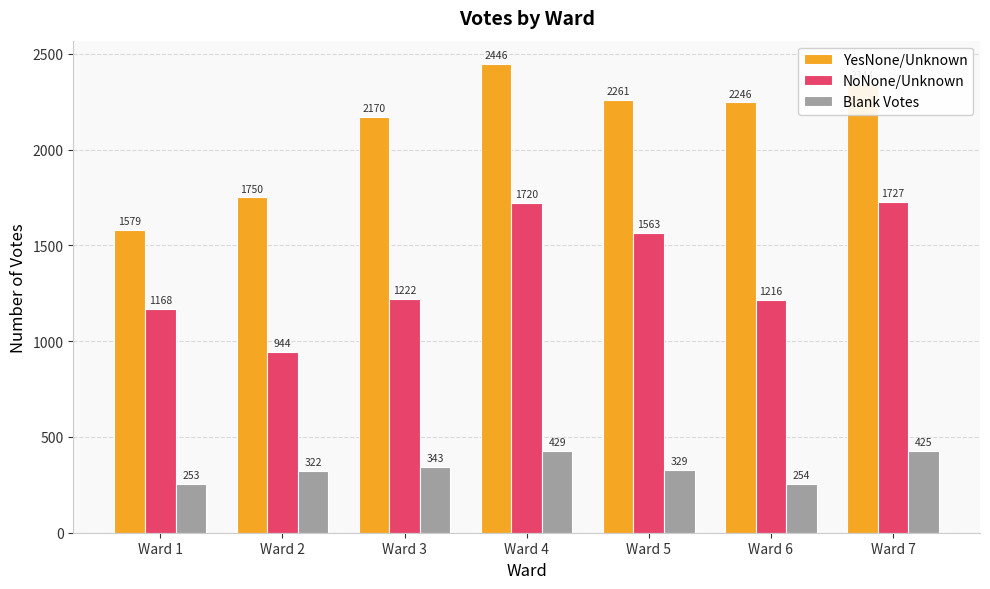

Where does the Blank Votes series first go above 329?

Ward 3